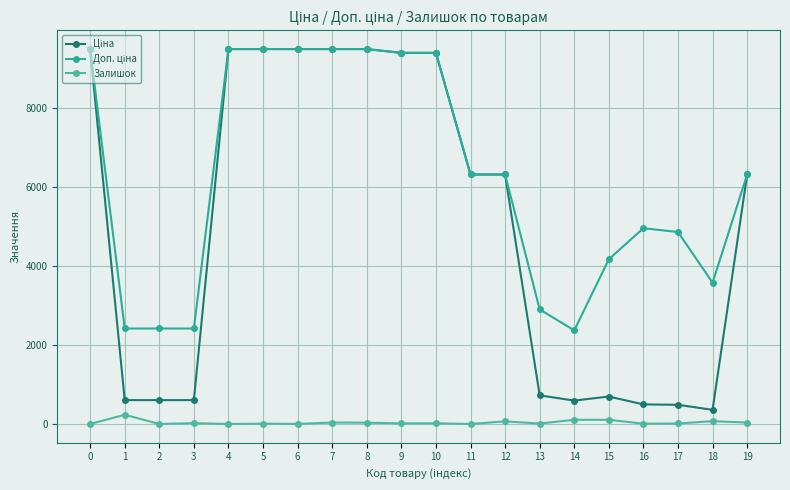

How many lines are shown in the chart?

3